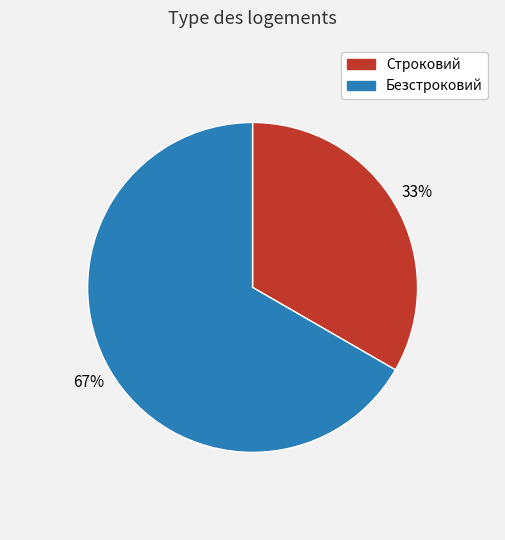

How many slices are in this pie chart?

2